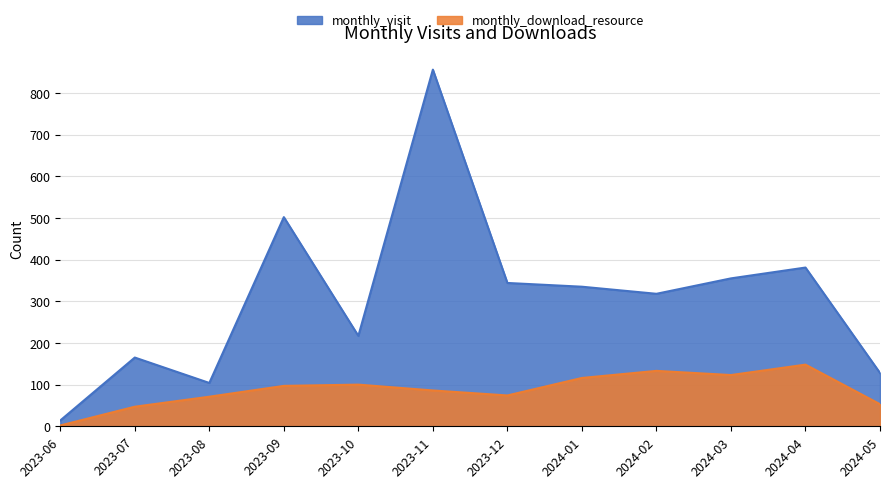

What is the greatest value displayed?

856